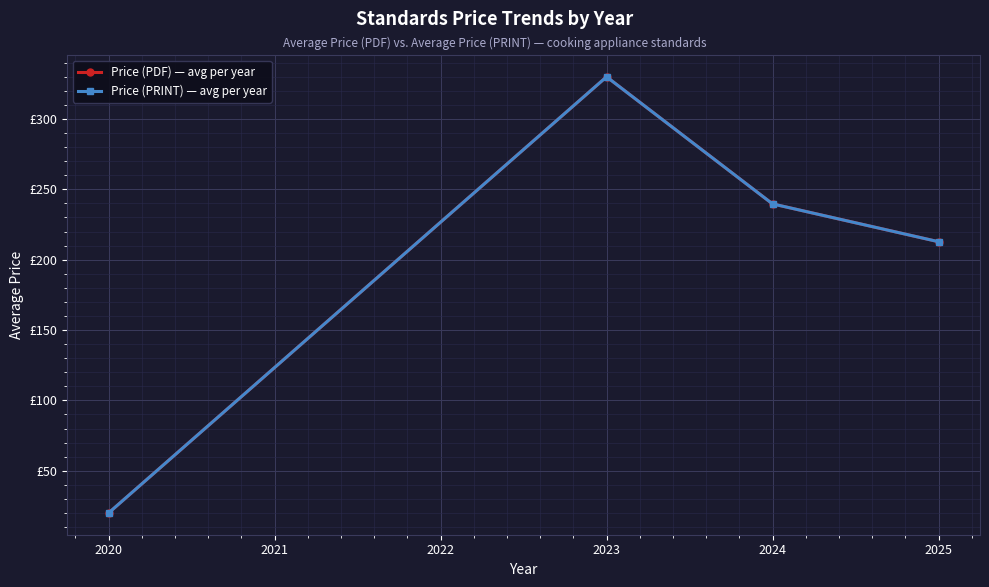

Does the chart have visible grid lines?

Yes